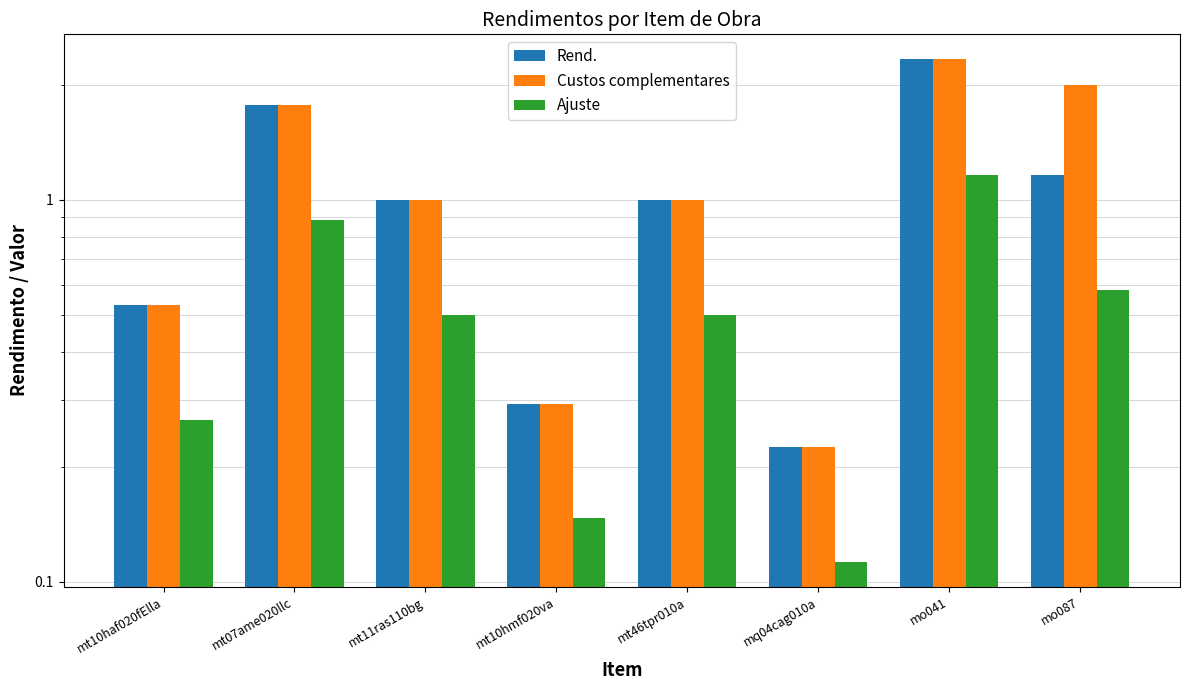

What value does the Custos complementares series have at mt11ras110bg?

1.0